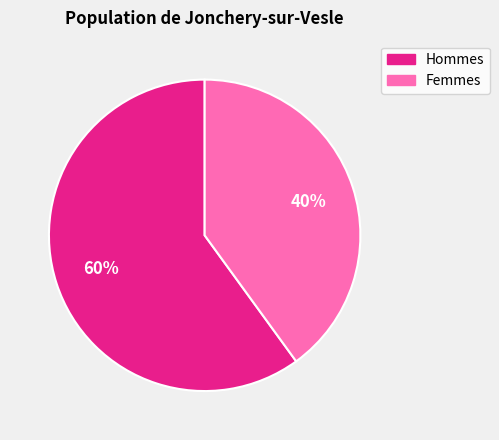

To the nearest percent, what is the difference between the largest and smallest slice percentages?

20%